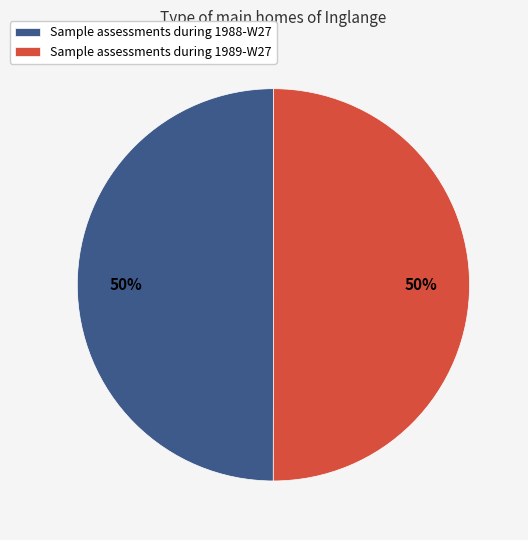

To the nearest percent, what is the combined percentage of Sample assessments during 1988-W27 and Sample assessments during 1989-W27?

100%